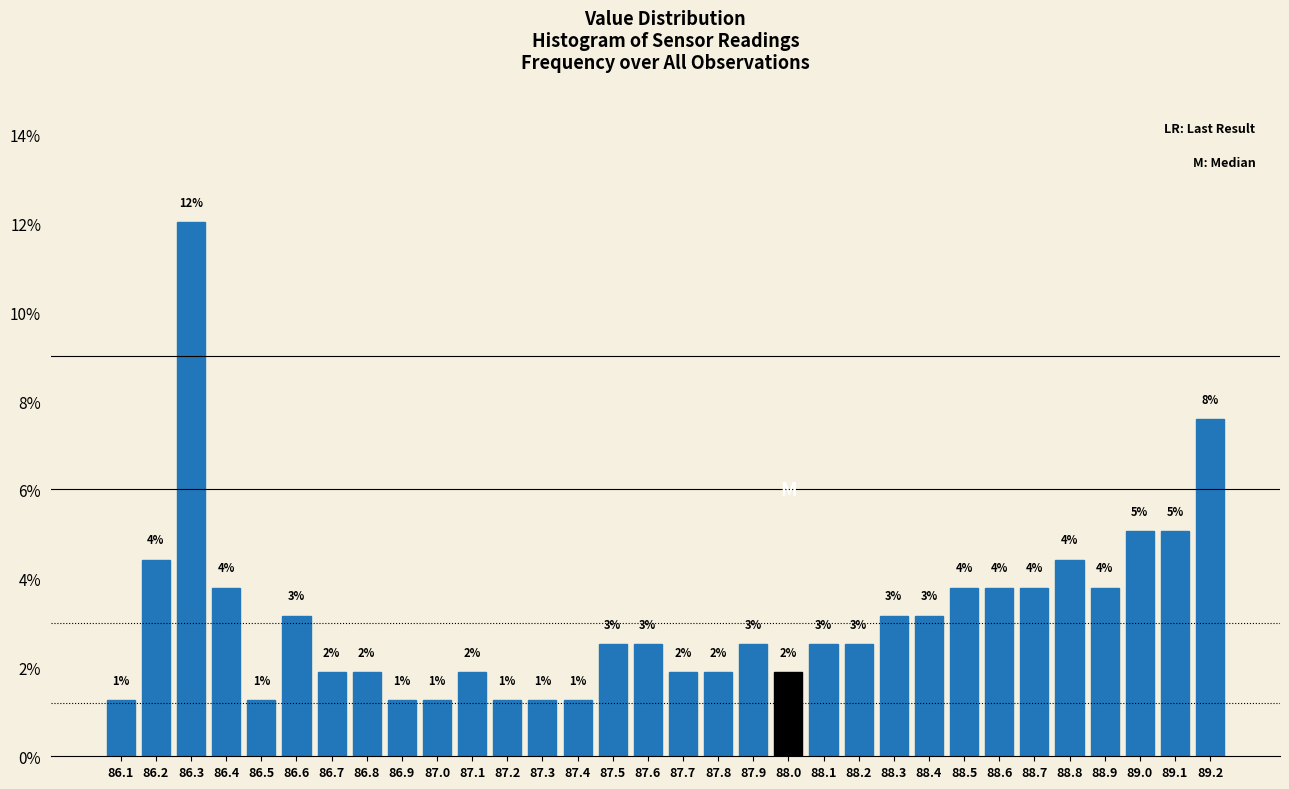

How many bars are there in total?

32